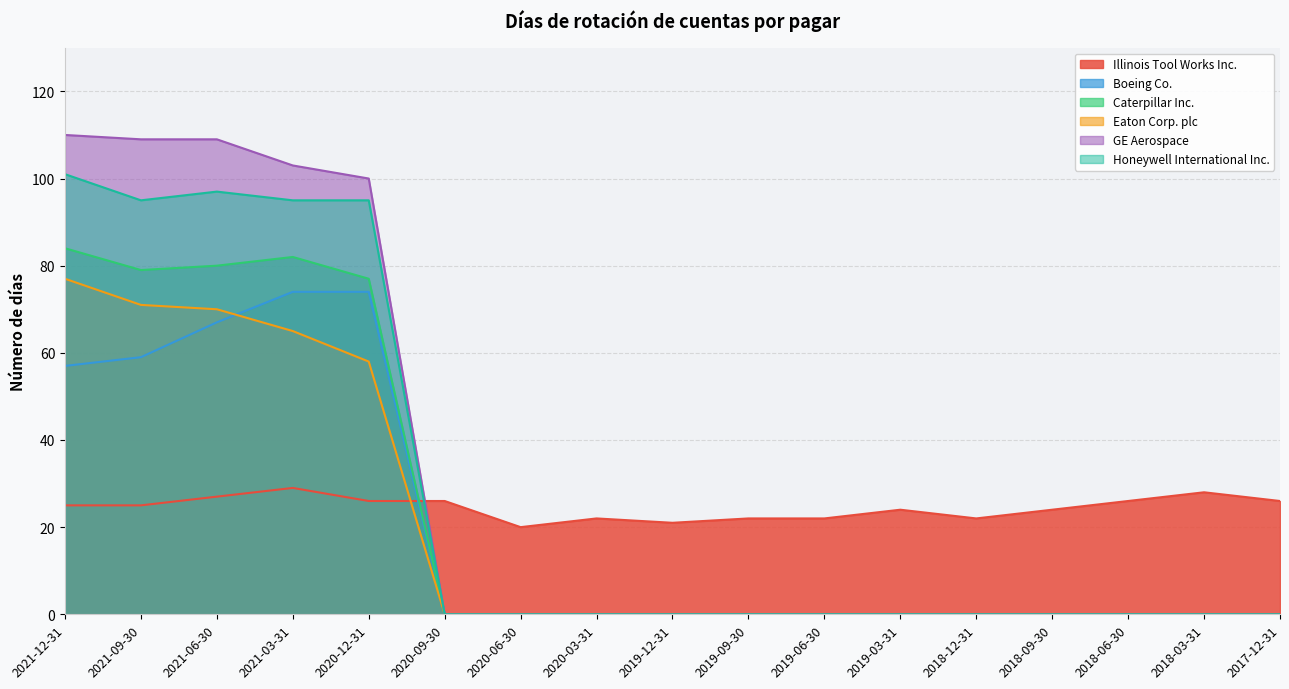

Between 2020-03-31 and 2017-12-31, which series saw the biggest shift?

Illinois Tool Works Inc.